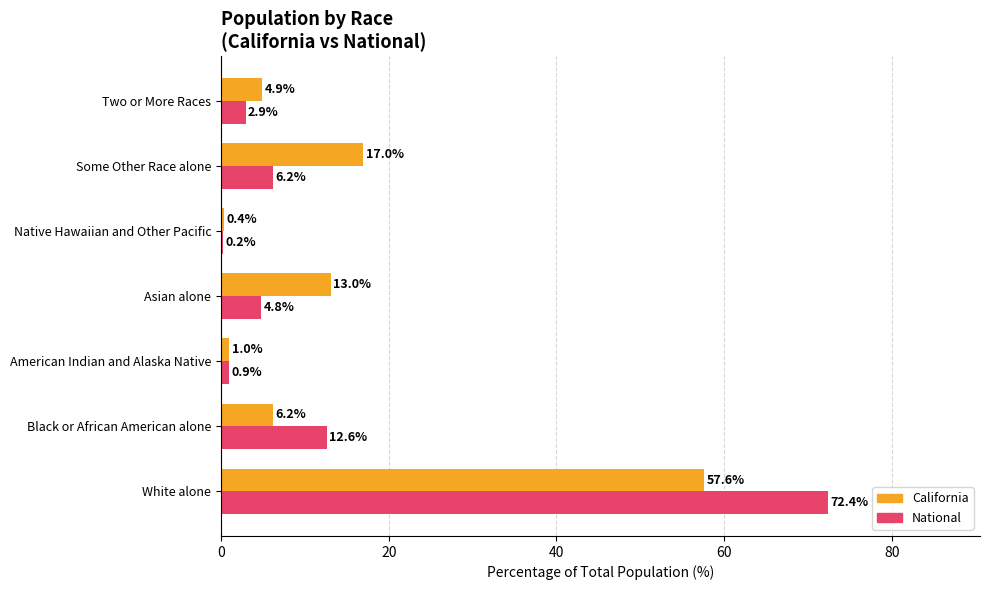

What is the total value across all series at Black or African American alone?

18.8